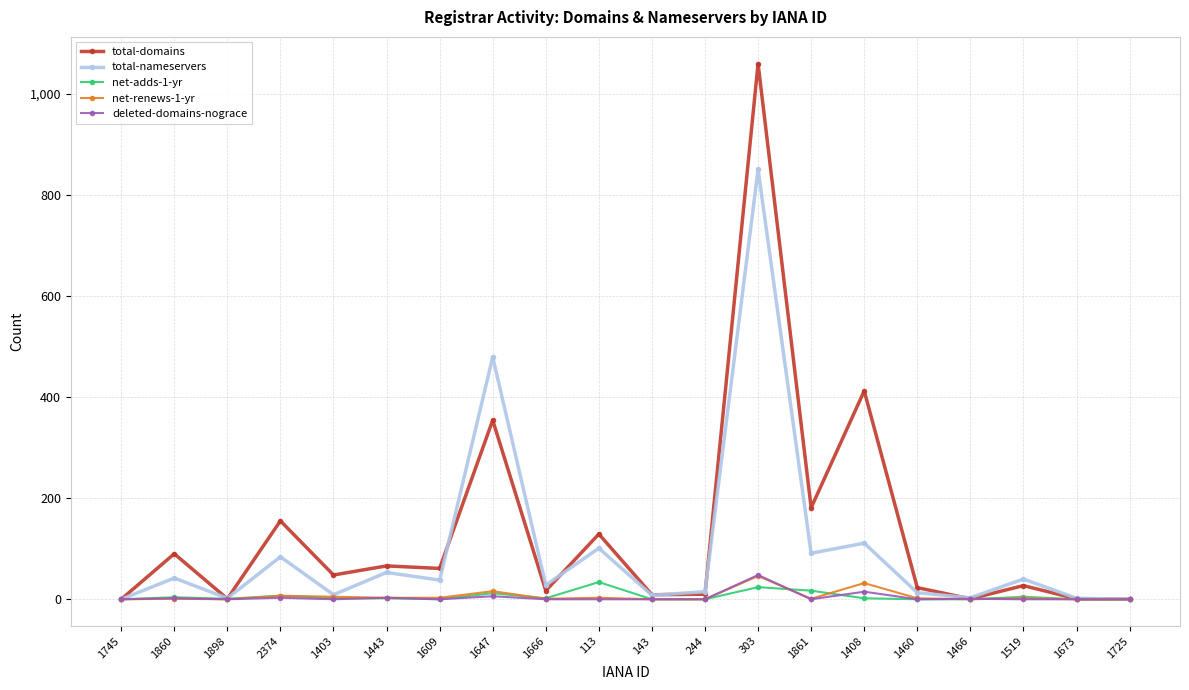

How many lines are shown in the chart?

5